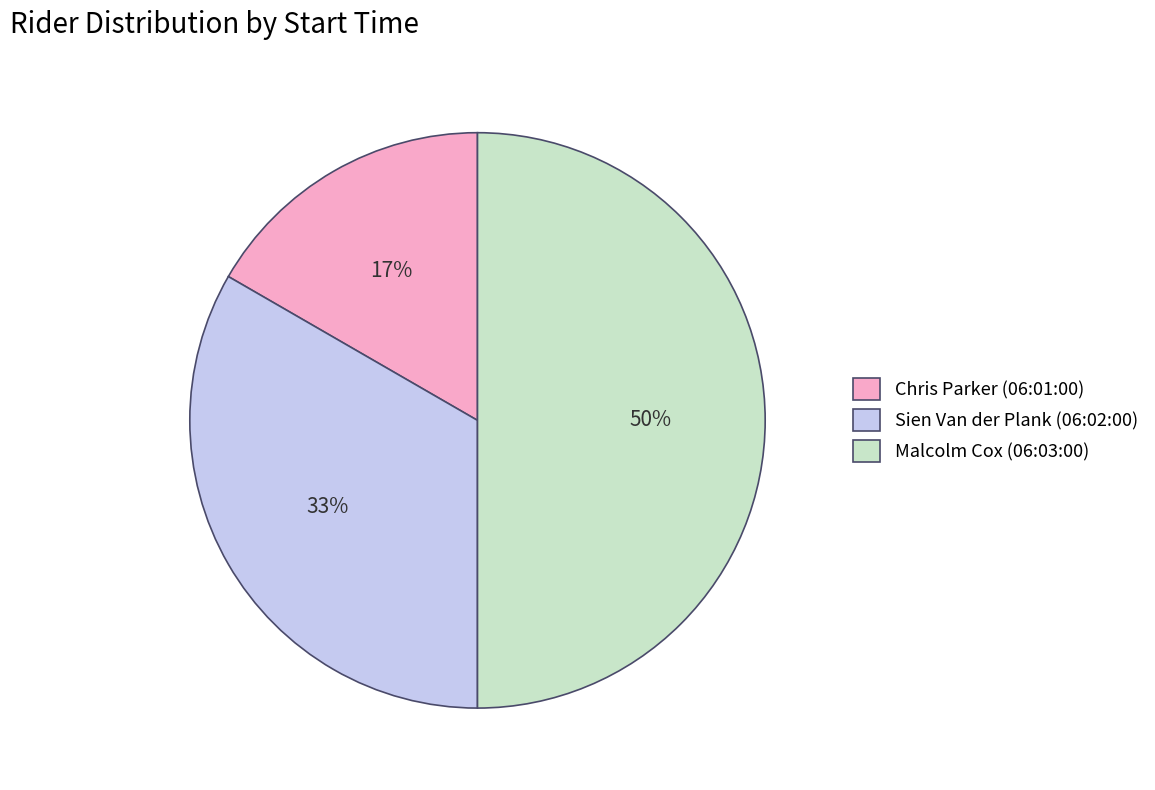

How many slices are in this pie chart?

3